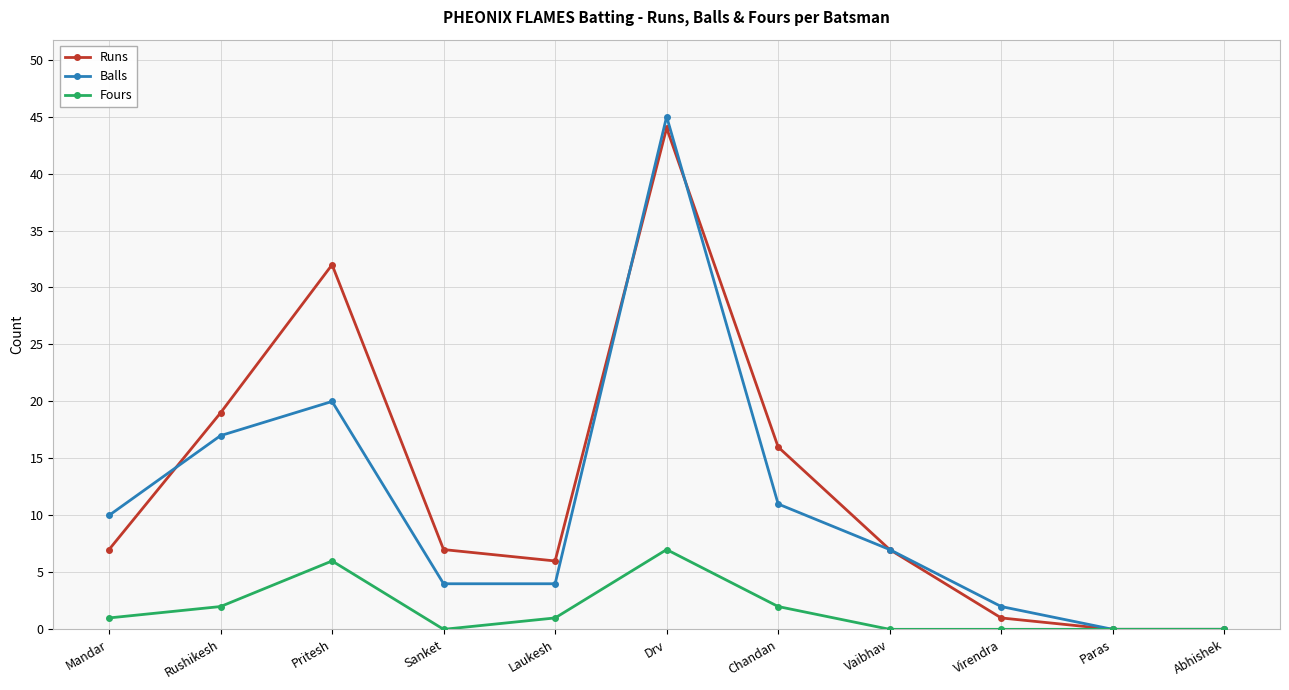

Reading left to right, extract all data points from this chart.

Runs: 7	19	32	7	6	44	16	7	1	0	0
Balls: 10	17	20	4	4	45	11	7	2	0	0
Fours: 1	2	6	0	1	7	2	0	0	0	0